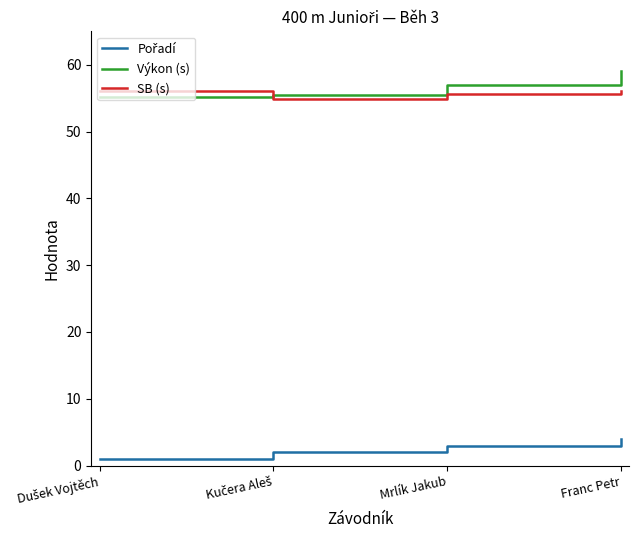

At which category does the chart reach its peak across all series?

Franc Petr